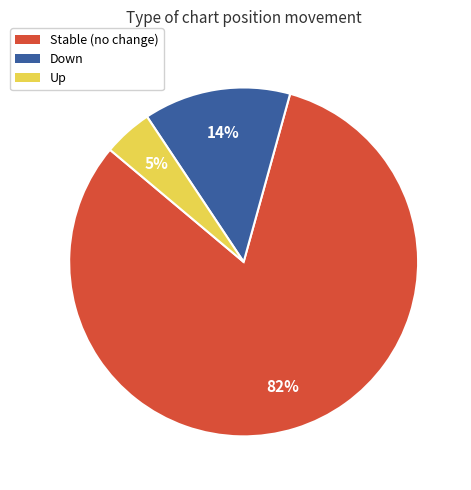

To the nearest percent, what is the average slice percentage?

33%